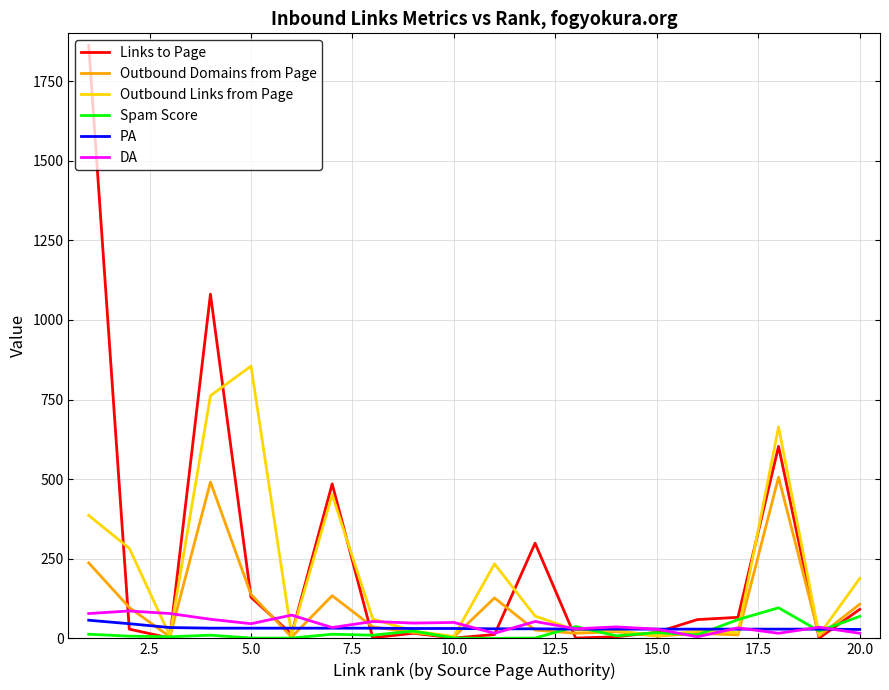

Which series has the largest range (max minus min)?

Links to Page